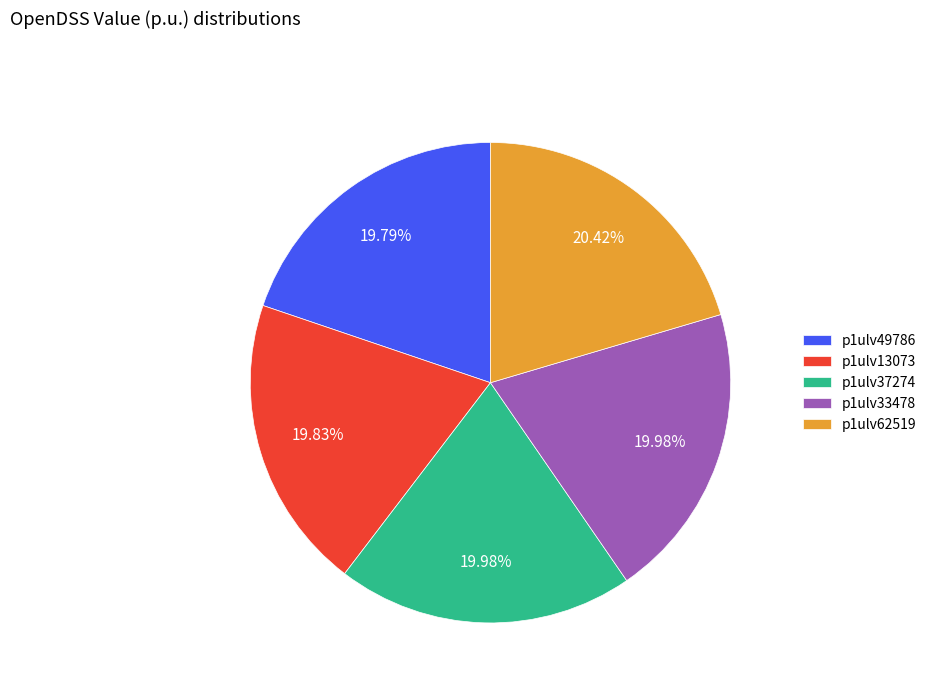

What is the ratio of the value at p1ulv37274 to the value at p1ulv13073?

1.0